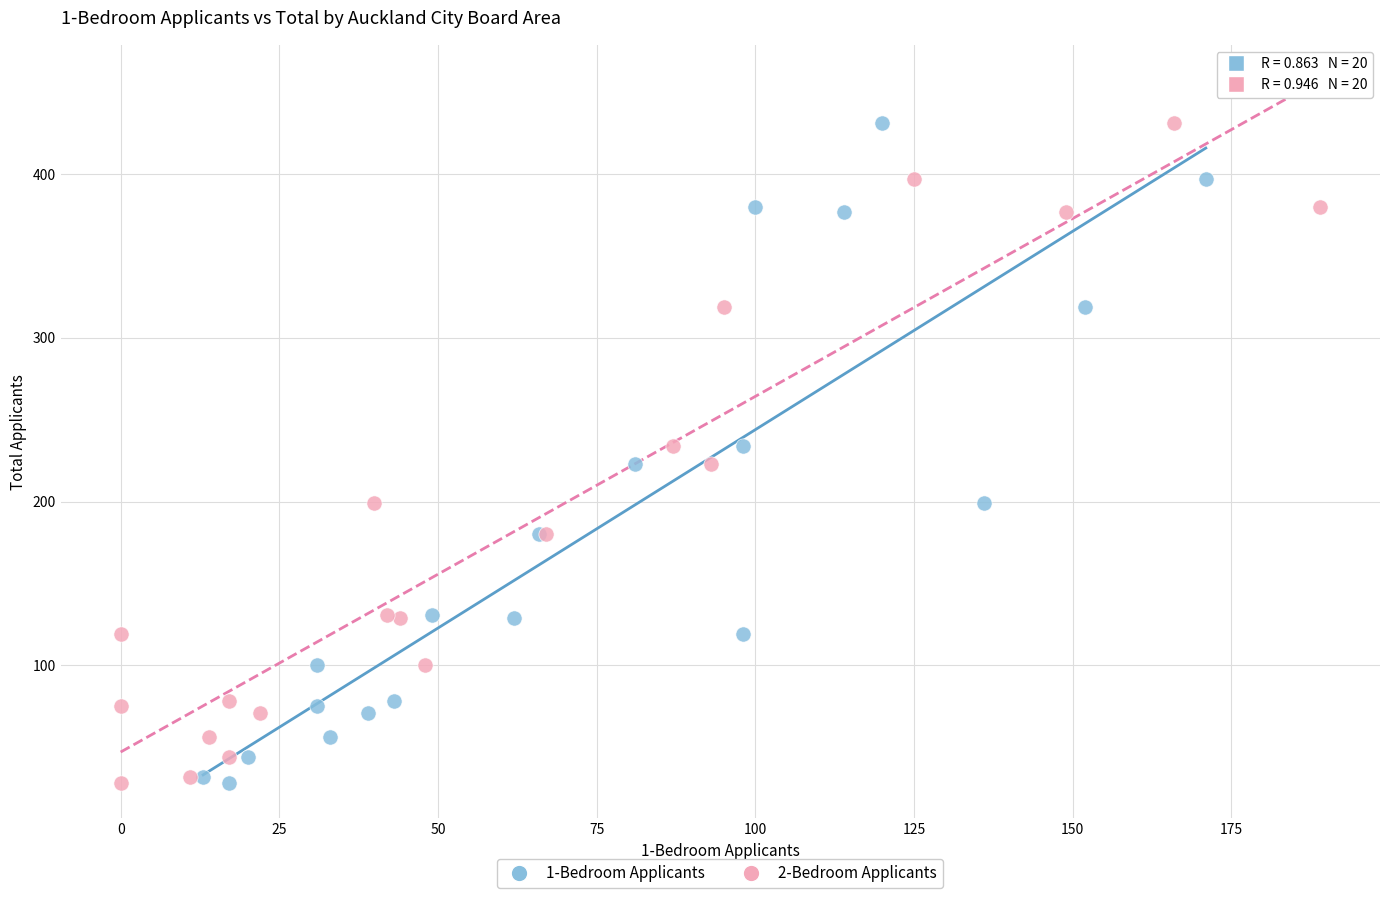

What are all the series names shown in the legend?

1-Bedroom Applicants, 2-Bedroom Applicants